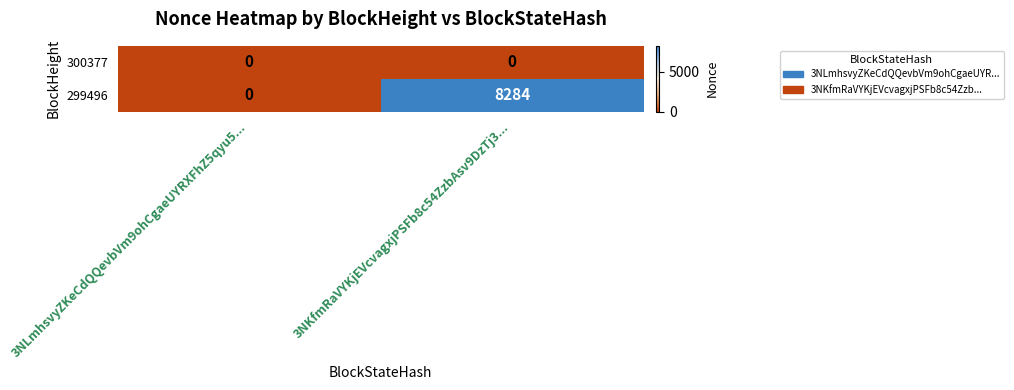

What is the total value across all series at 3NKfmRaVYKjEVcvagxjPSFb8c54ZzbAsv9DzTj3...?

8284